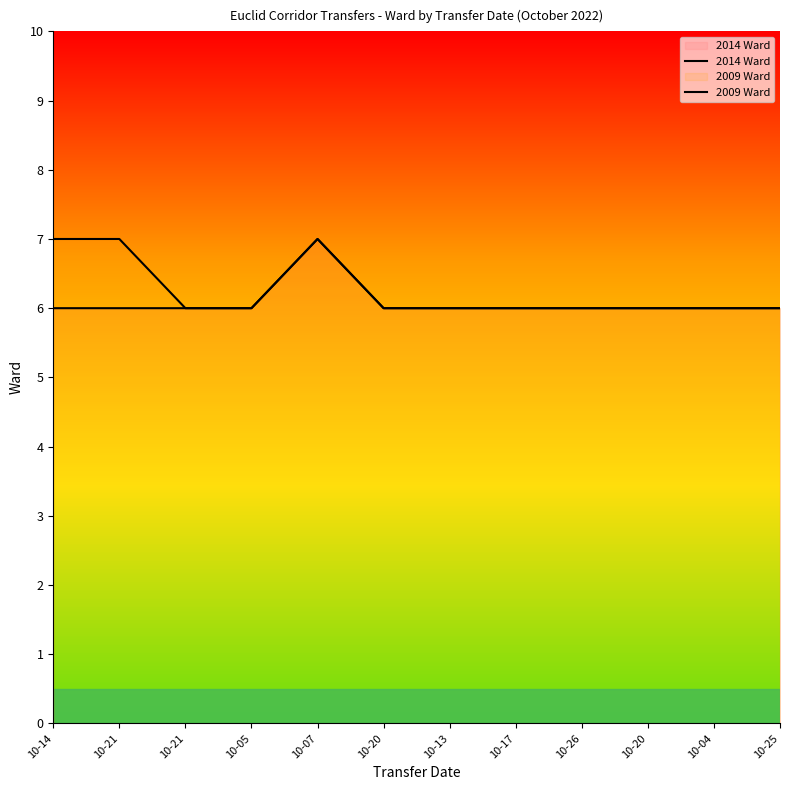

List the series in order of their overall mean, lowest first.

2014 Ward, 2009 Ward